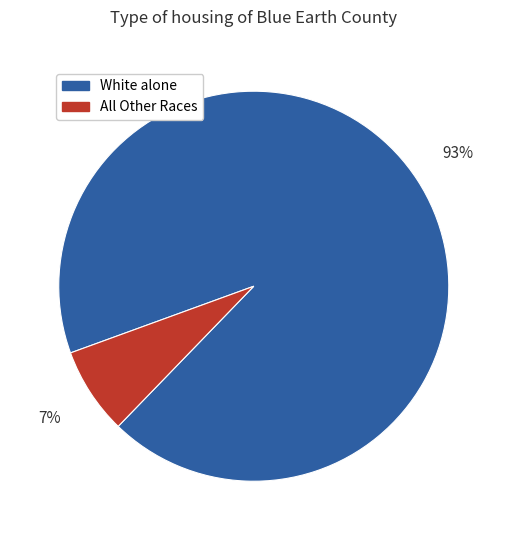

Does any single category account for the majority?

Yes